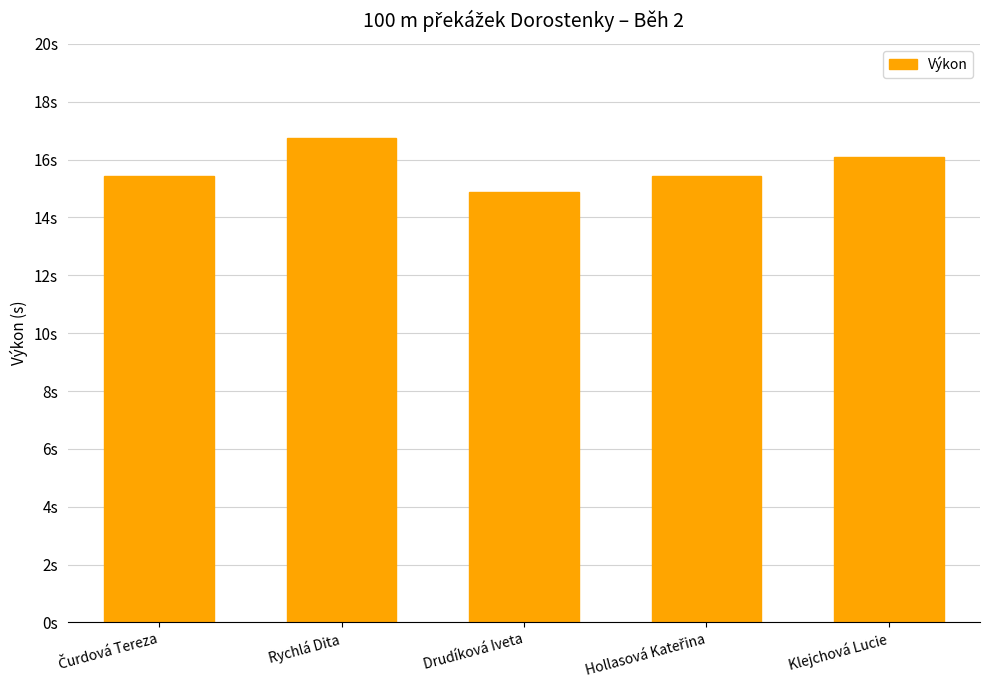

The value at Klejchová Lucie is 3.6. True or false?

False